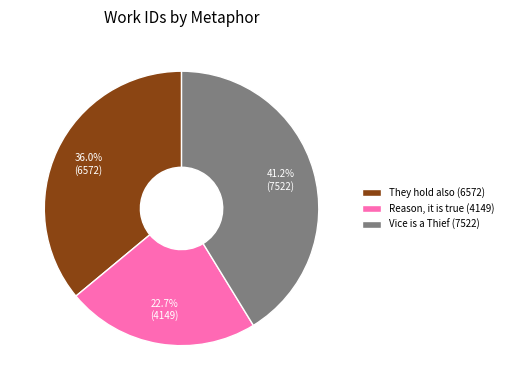

True or false: They hold also (6572) accounts for 42% of the total.

False